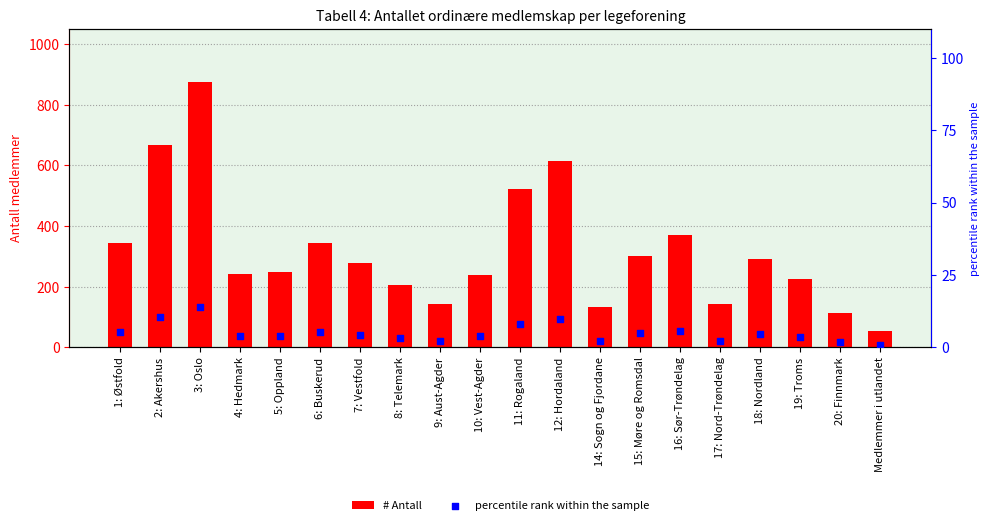

Which series has the largest Y range (max minus min)?

# Antall